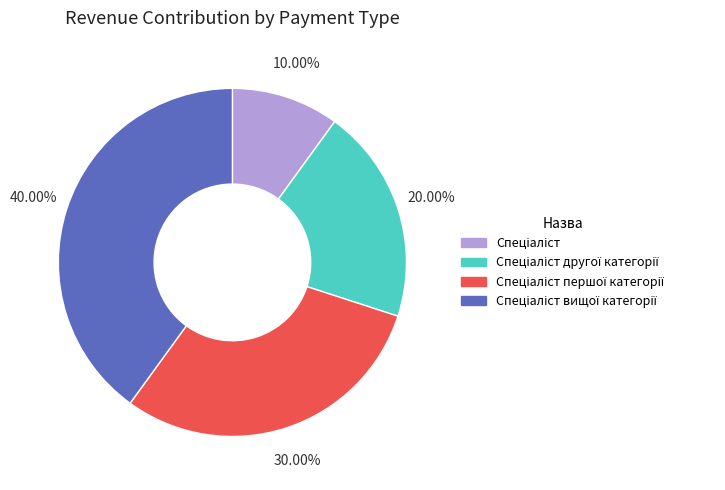

Does any single category account for the majority?

No